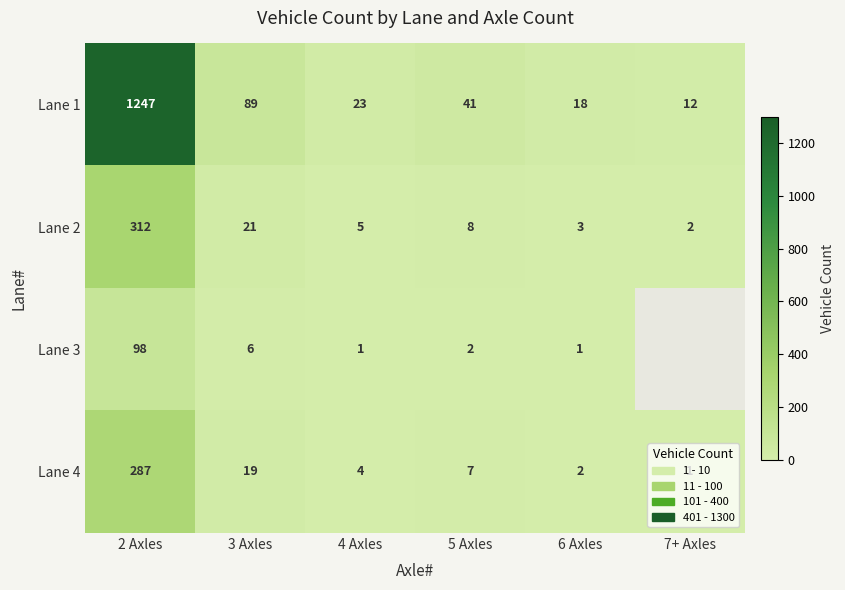

Is it true that Lane 2 equals 2 at 7+ Axles?

True